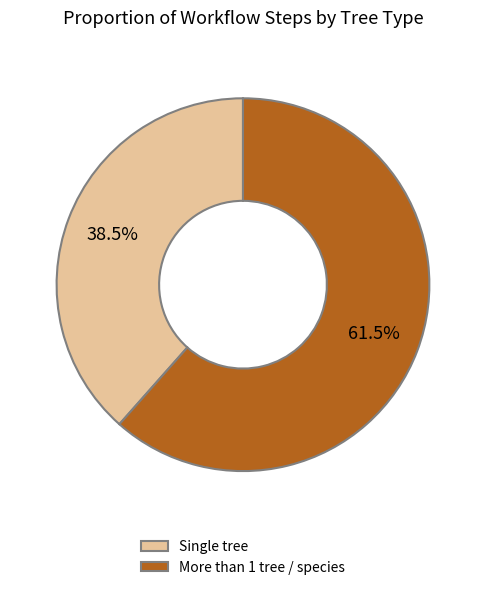

To the nearest percent, what is the difference between the More than 1 tree / species and Single tree slice percentages?

23%